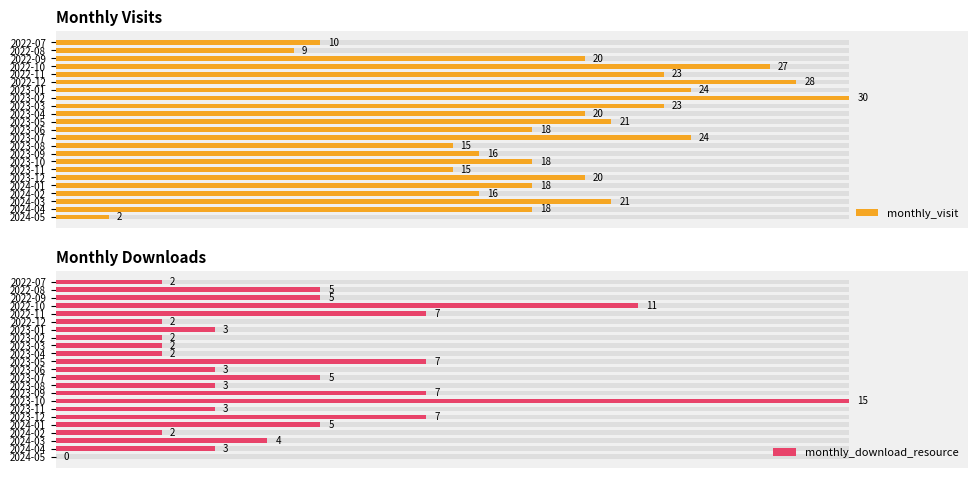

Reading left to right, transcribe all the data shown in this chart.

monthly_visit: 10	9	20	27	23	28	24	30	23	20	21	18	24	15	16	18	15	20	18	16	21	18	2
monthly_download_resource: 2	5	5	11	7	2	3	2	2	2	7	3	5	3	7	15	3	7	5	2	4	3	0